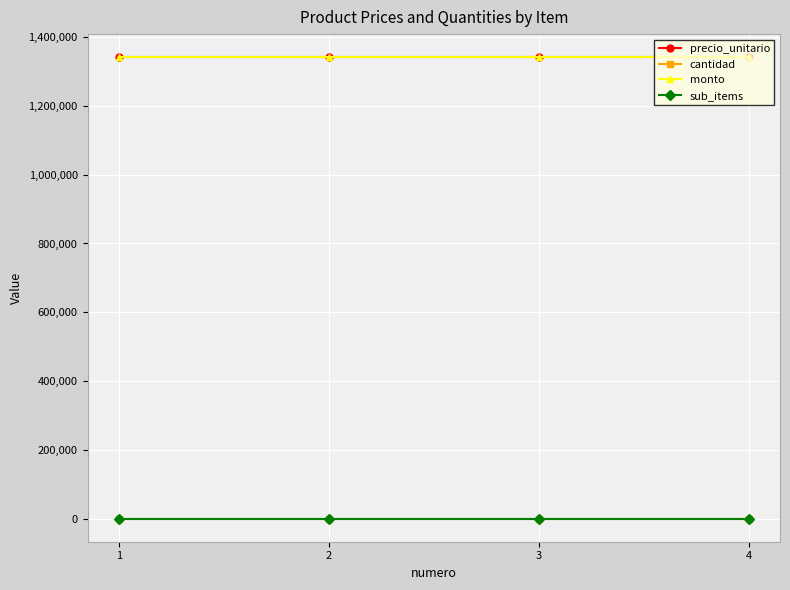

The value of monto at 3 is 1341665. True or false?

True